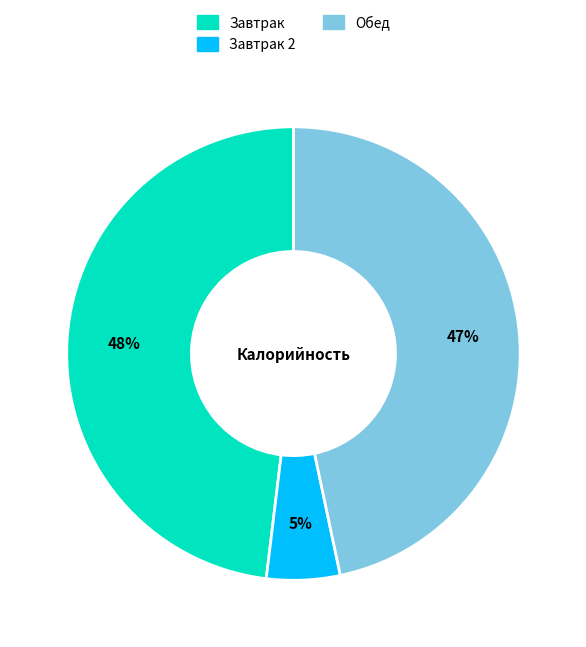

Is there any slice that represents more than half of the pie?

No